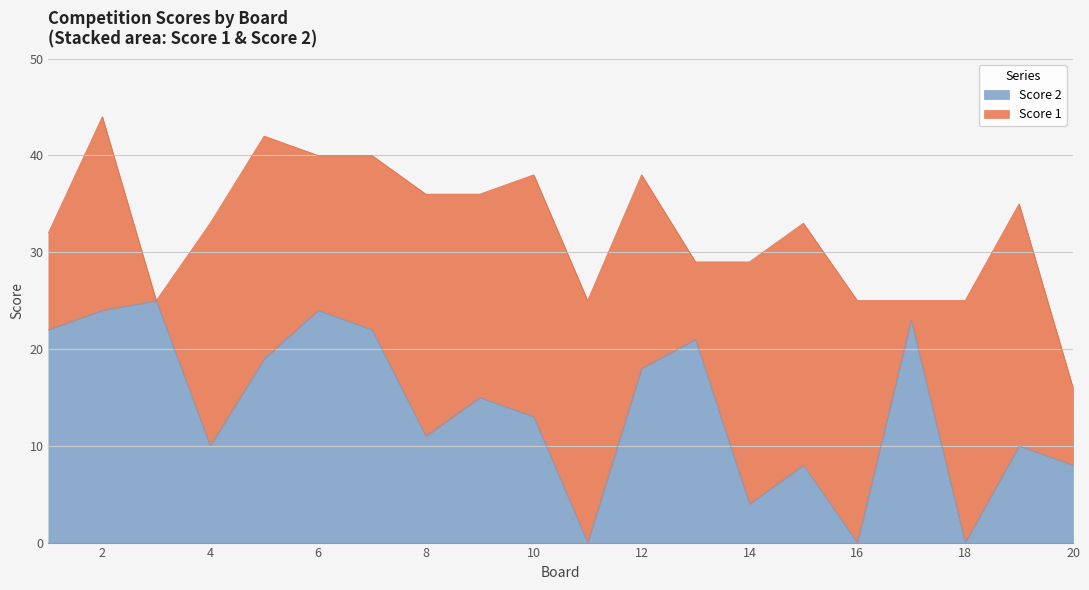

The chart shows a value of 24 at 6. True or false?

True